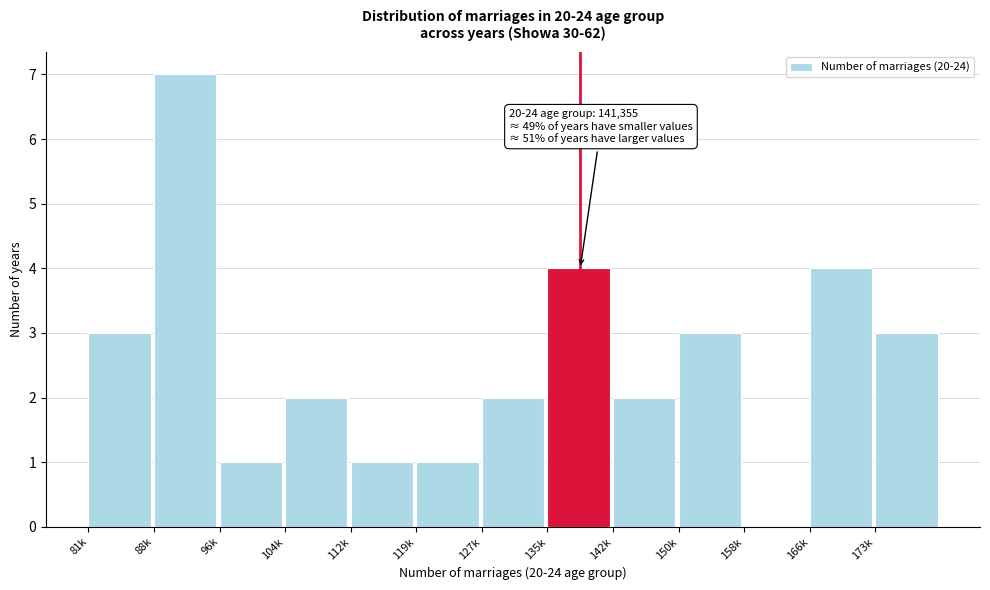

Reading left to right, what are all the values shown in this chart?

81k=3	88k=7	96k=1	104k=2	112k=1	119k=1	127k=2	135k=4	142k=2	150k=3	158k=0	166k=4	173k=3